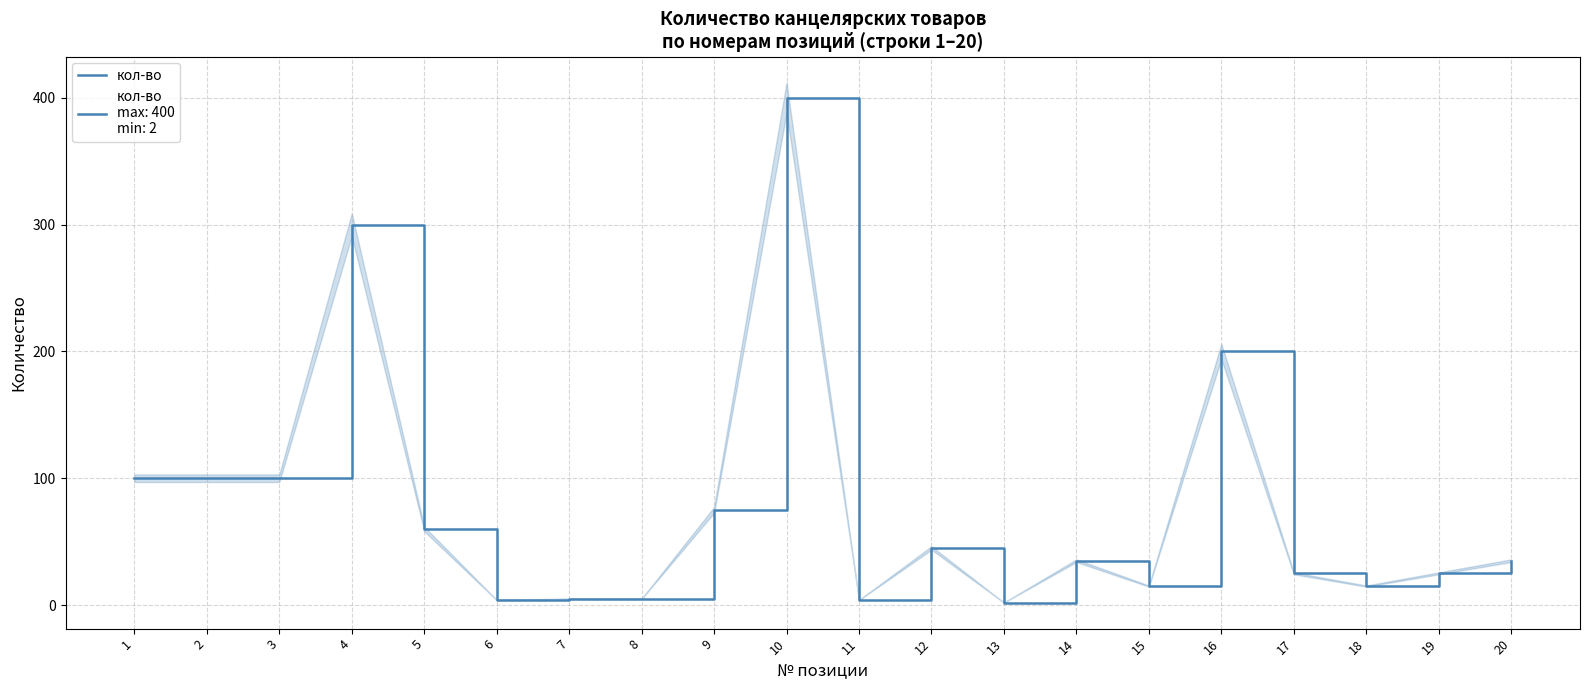

What is the difference between the maximum and minimum values?

398